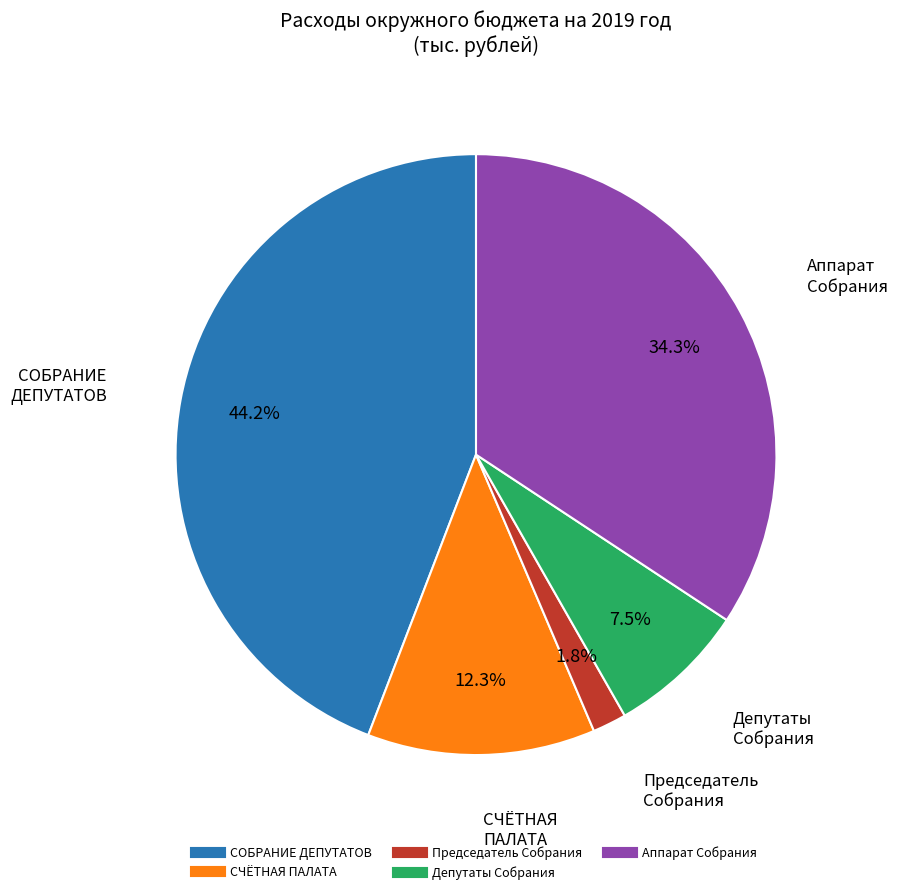

Is there a majority slice in this chart?

No